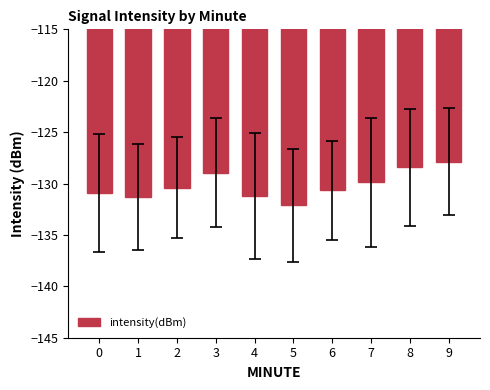

Which has a higher value, 9 or 7?

9